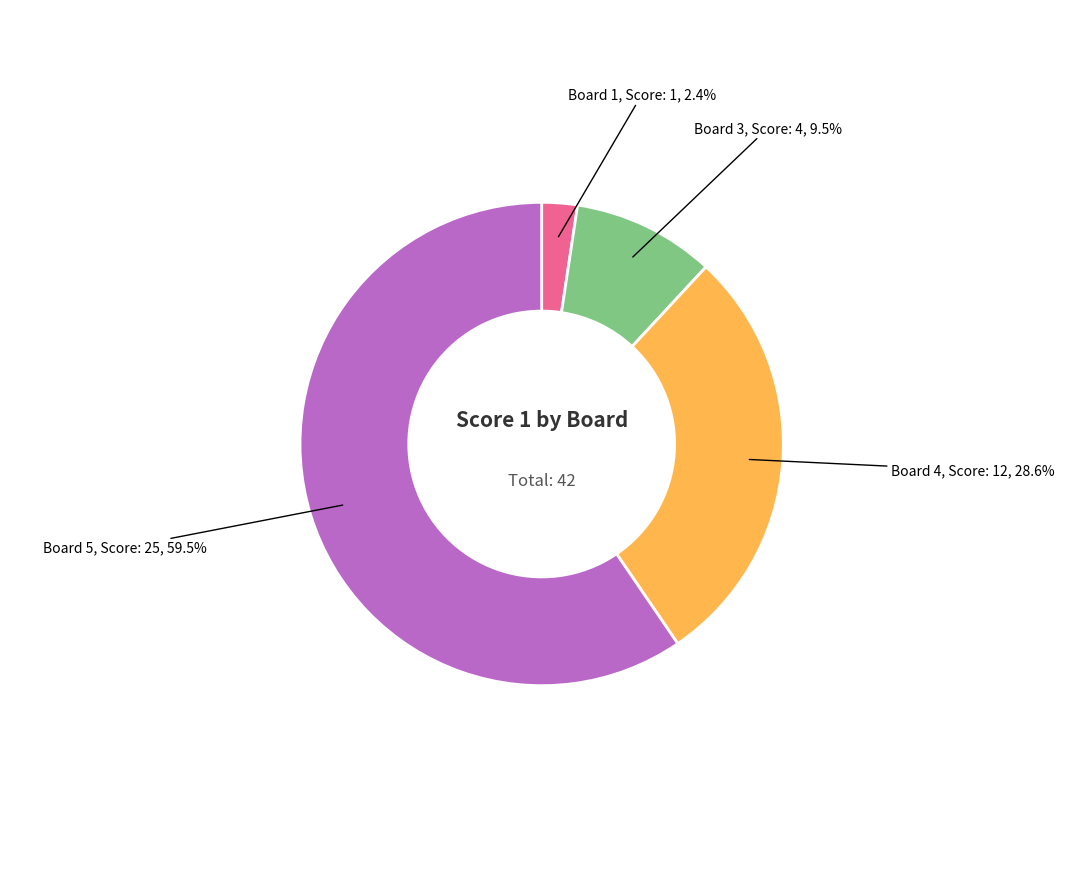

Is there any slice that represents more than half of the pie?

Yes